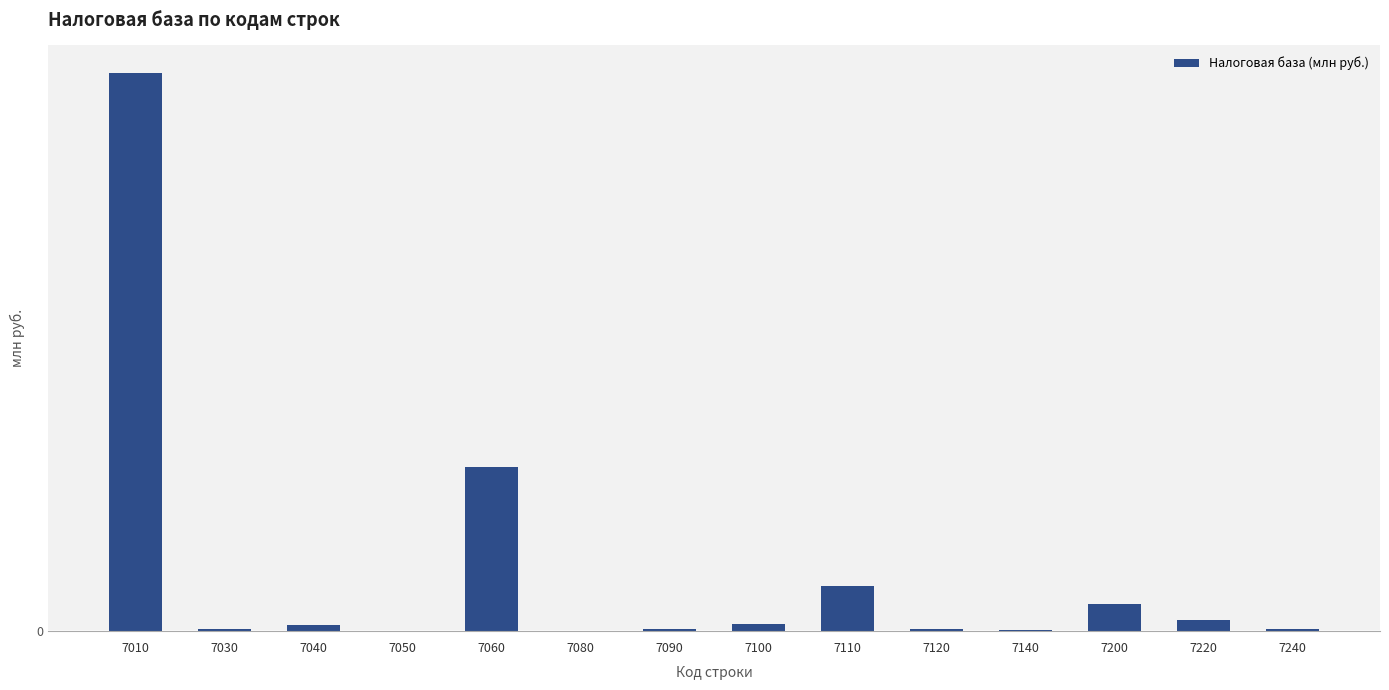

Between 7100 and 7090, which is larger?

7100